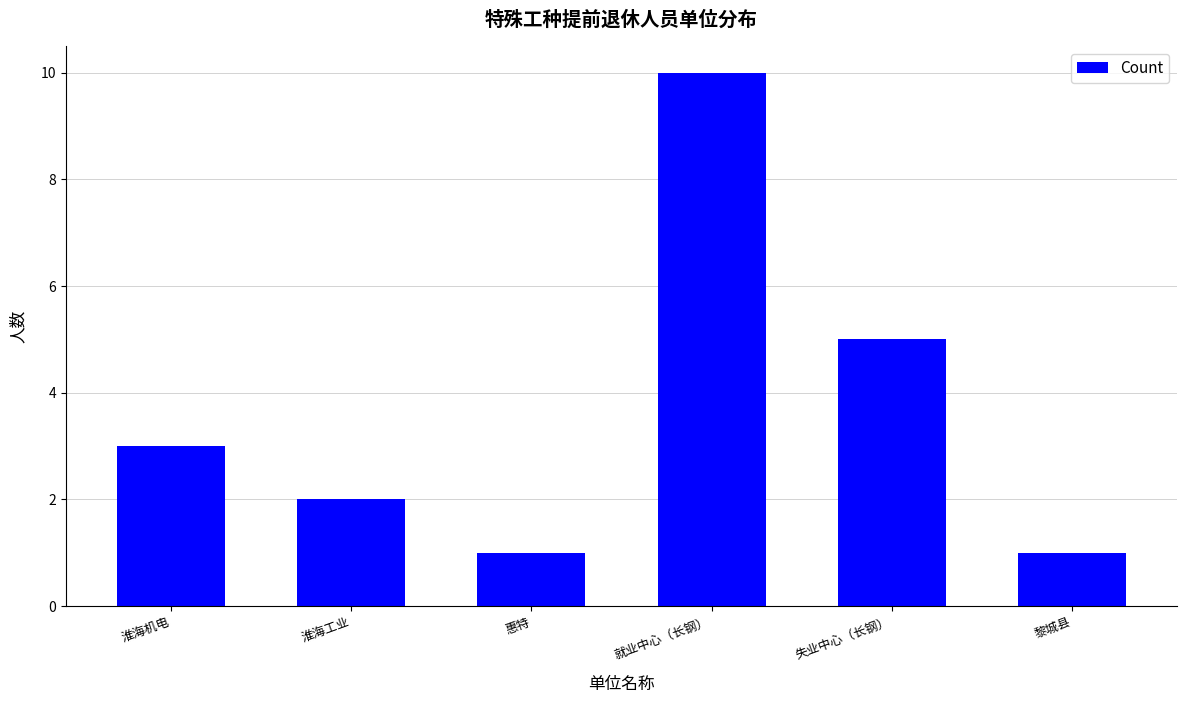

What is the label of the 1st bar from the left?

淮海机电